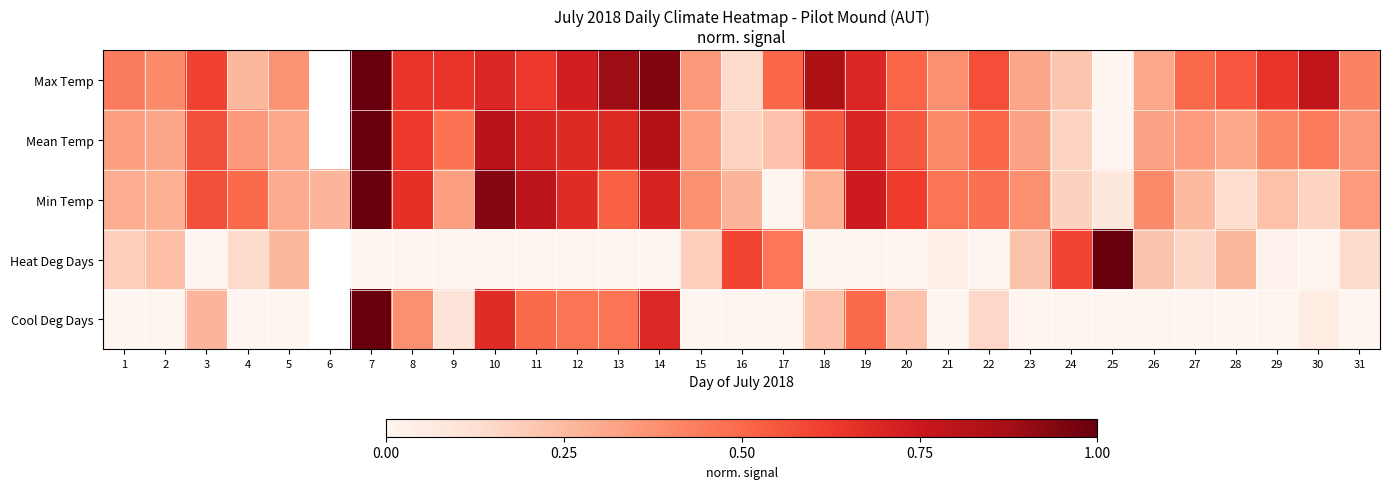

The value of Mean Temp at 27 is 0.3. True or false?

True